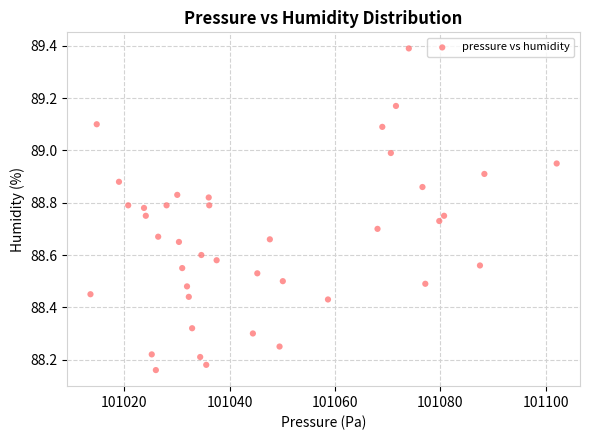

Count the number of points in this scatter plot.

40